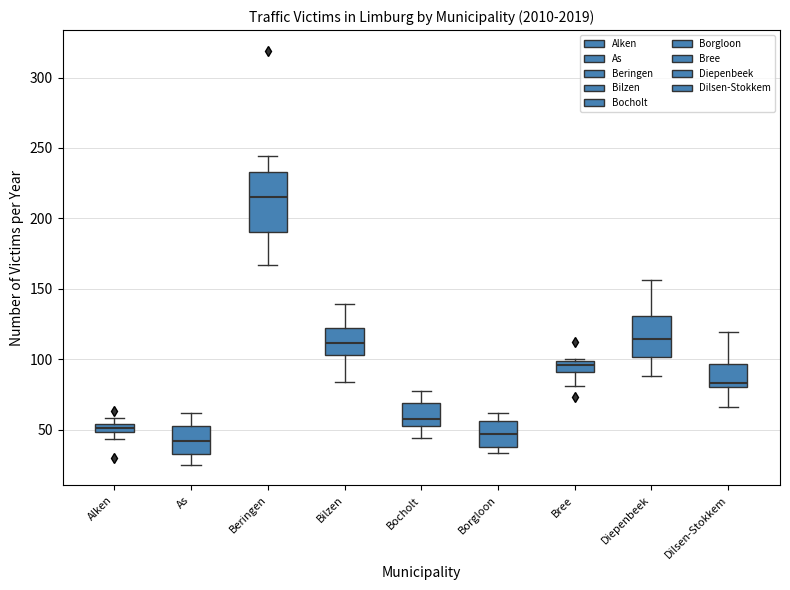

Which box's median line is the highest?

Beringen